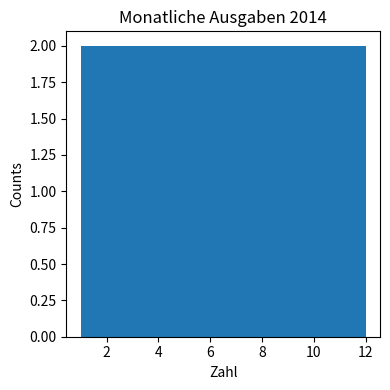

Reading left to right, transcribe this chart: for each bar, give the range it covers on the x-axis and its height. Neither the bar edges nor the heights are printed on the chart, so give them approximately, as read against the axes.

1.0 to 2.8: 2
2.8 to 4.6: 2
4.6 to 6.6: 2
6.6 to 8.4: 2
8.4 to 10.2: 2
10.2 to 12.0: 2